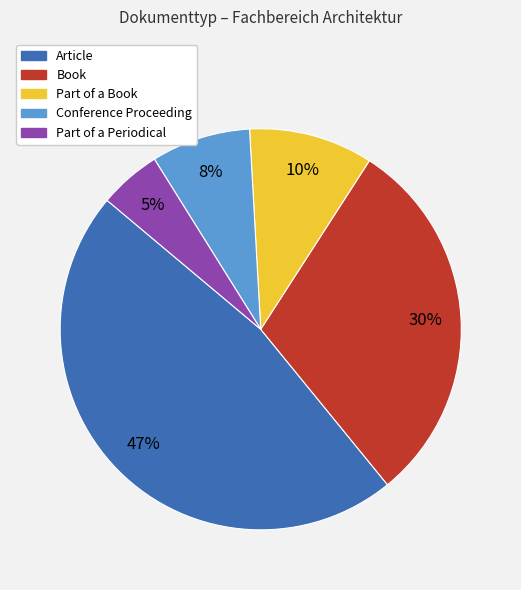

To the nearest percent, what is the difference between the Book and Part of a Periodical slice percentages?

25%